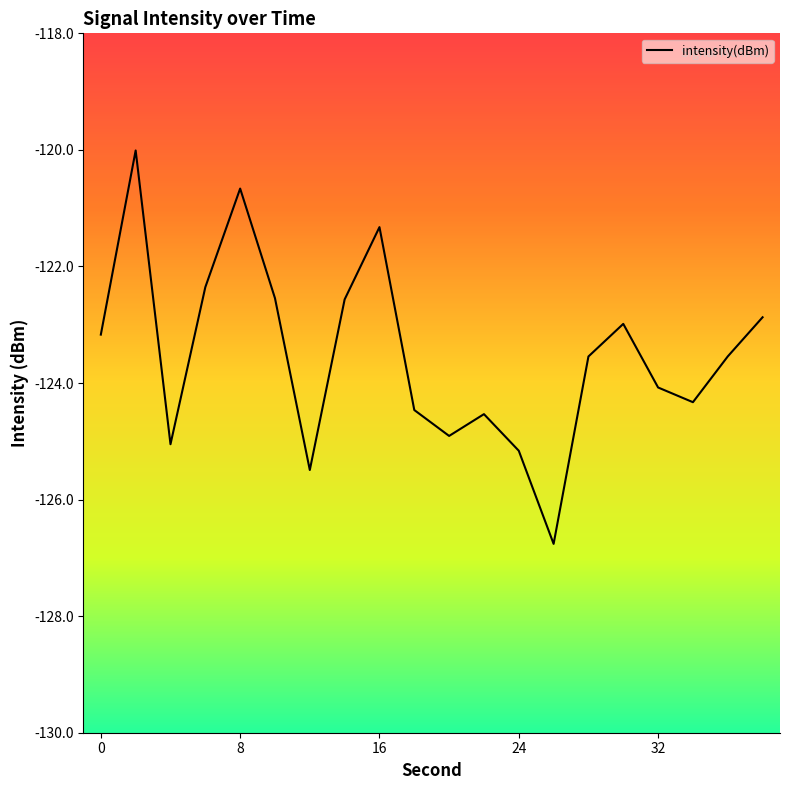

What is the minimum value shown in the chart?

-126.8